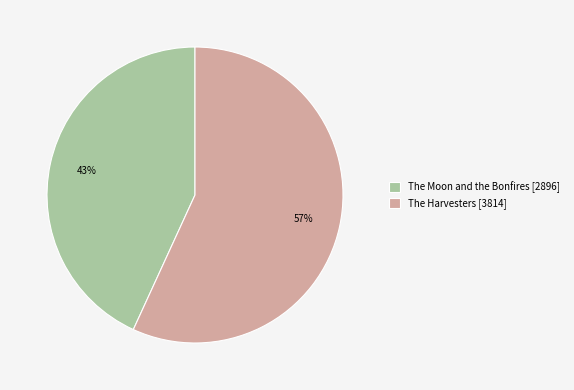

Which category accounts for the majority?

The Harvesters [3814]